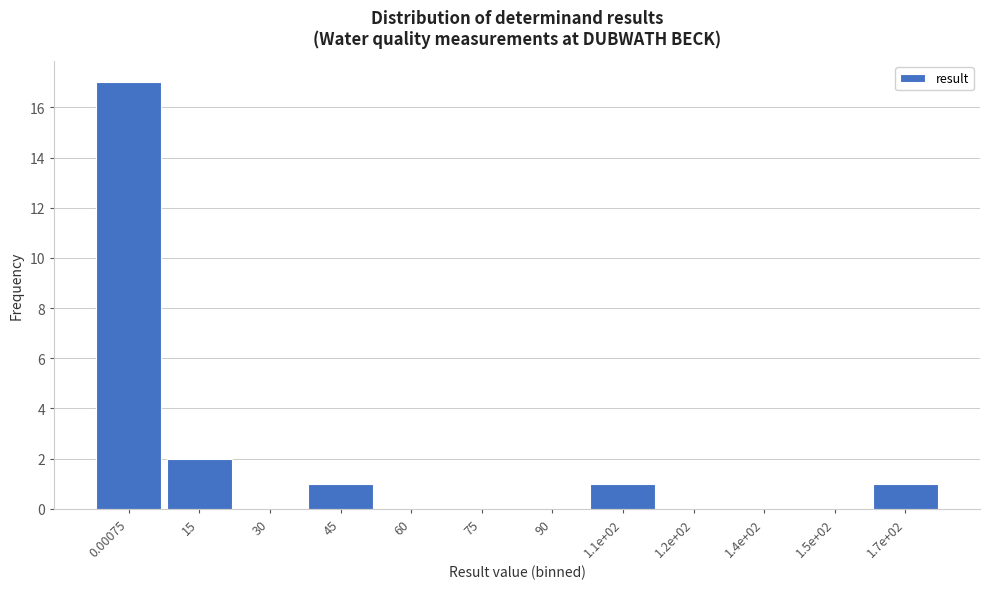

Reading left to right, list all the values displayed in this chart.

0.00075=17	15=2	30=0	45=1	60=0	75=0	90=0	1.1e+02=1	1.2e+02=0	1.4e+02=0	1.5e+02=0	1.7e+02=1